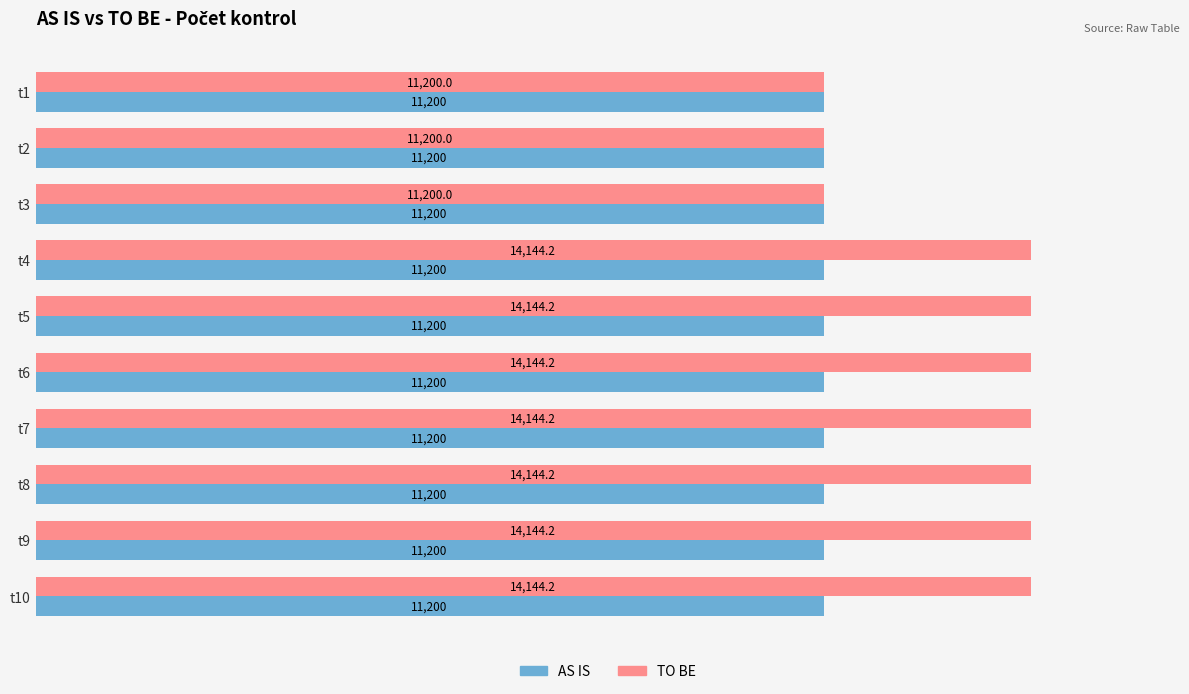

What value does the AS IS series have at t8?

11200.0